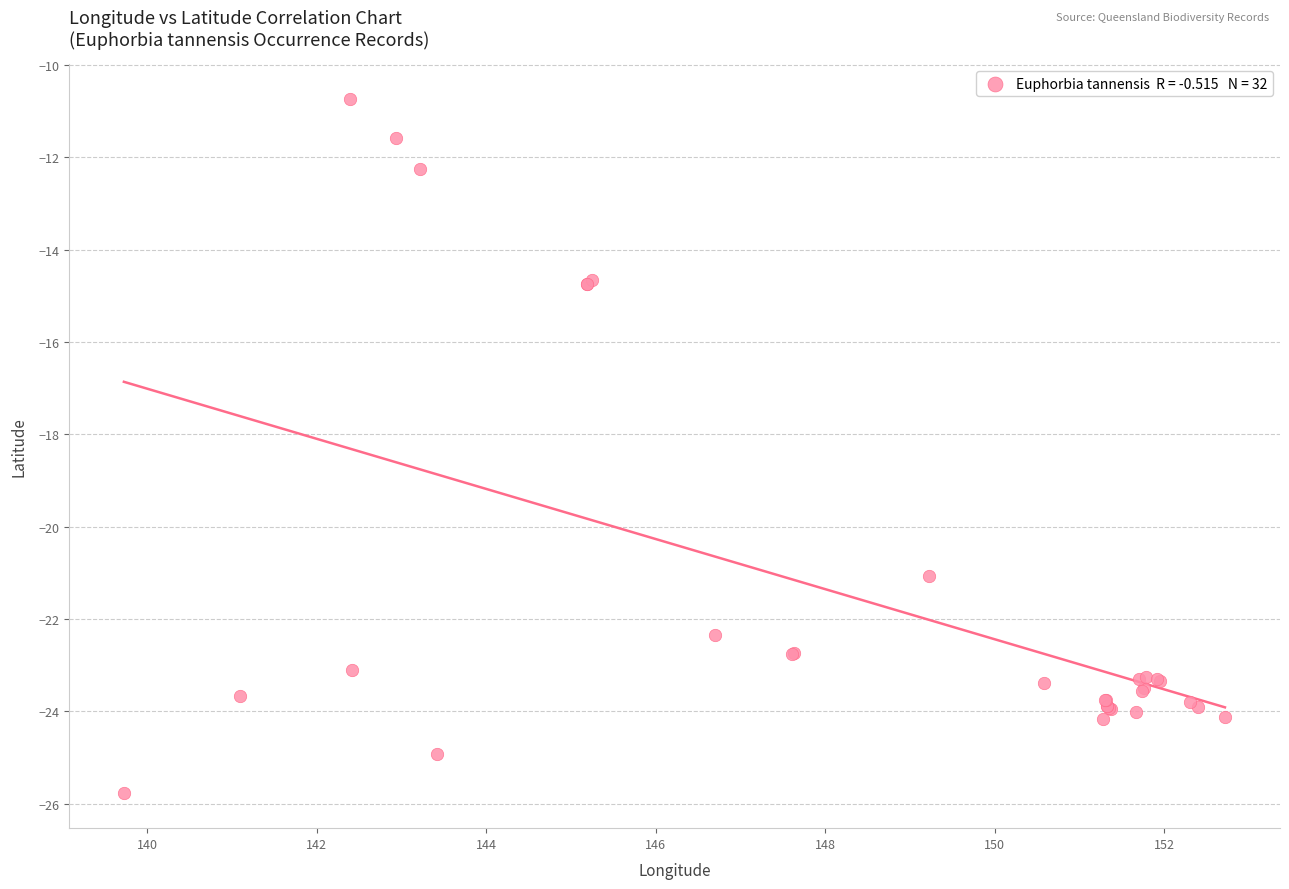

What Y value in the scatter plot is closest to -18?

-21.1